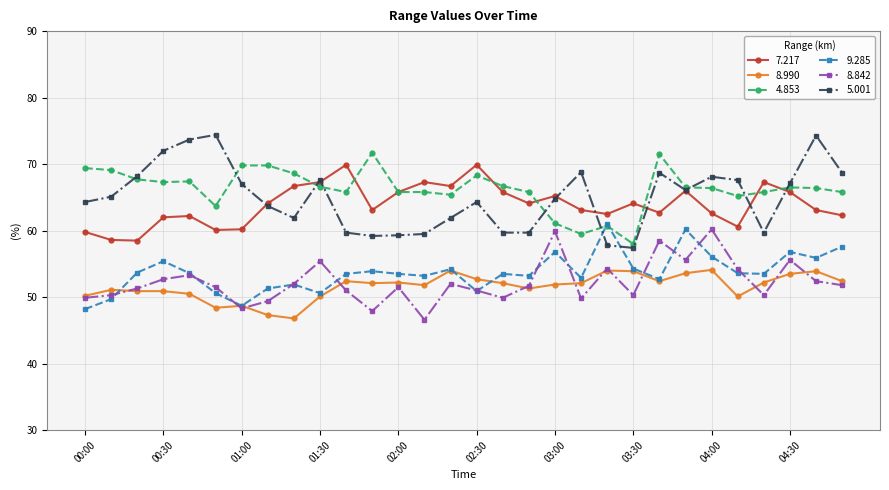

Is this an area chart (filled region under the line)?

No